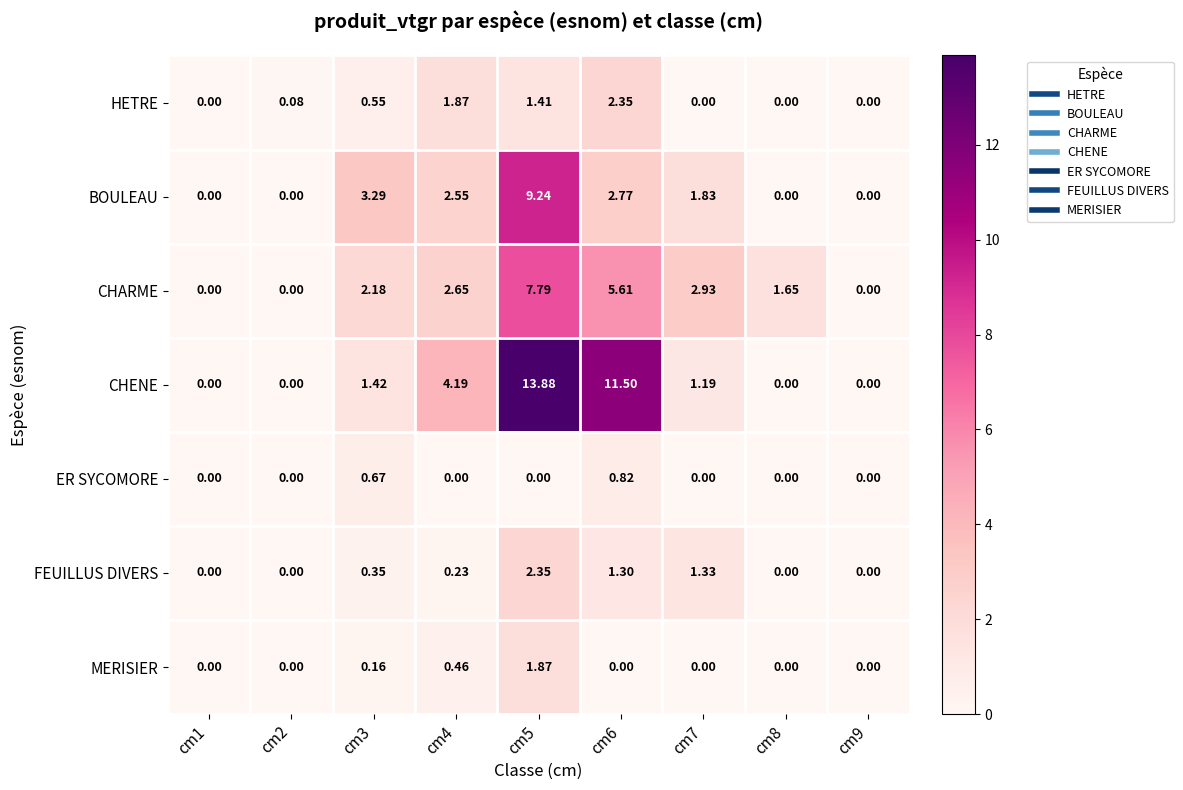

Which series has the largest total across all categories?

CHENE